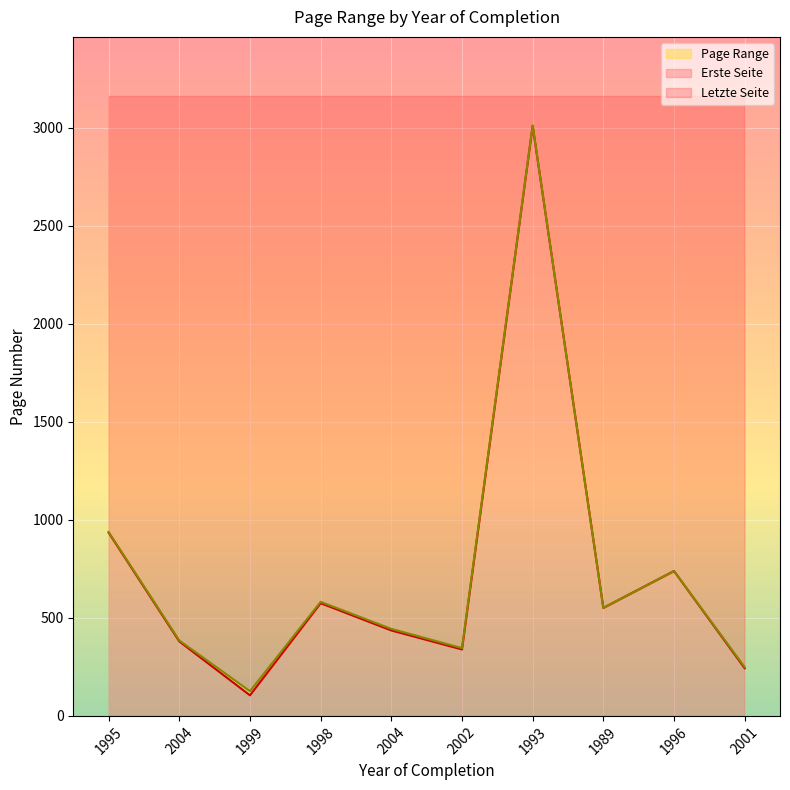

How many data points in Erste Seite are less than 551?

5